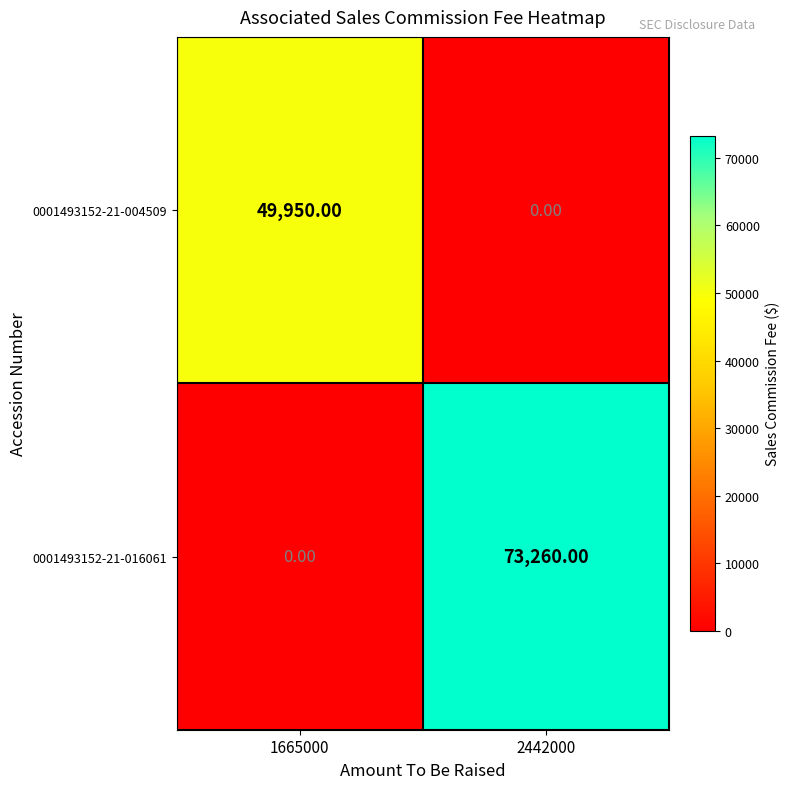

What is the difference between the maximum and minimum values in the 0001493152-21-004509 series?

49950